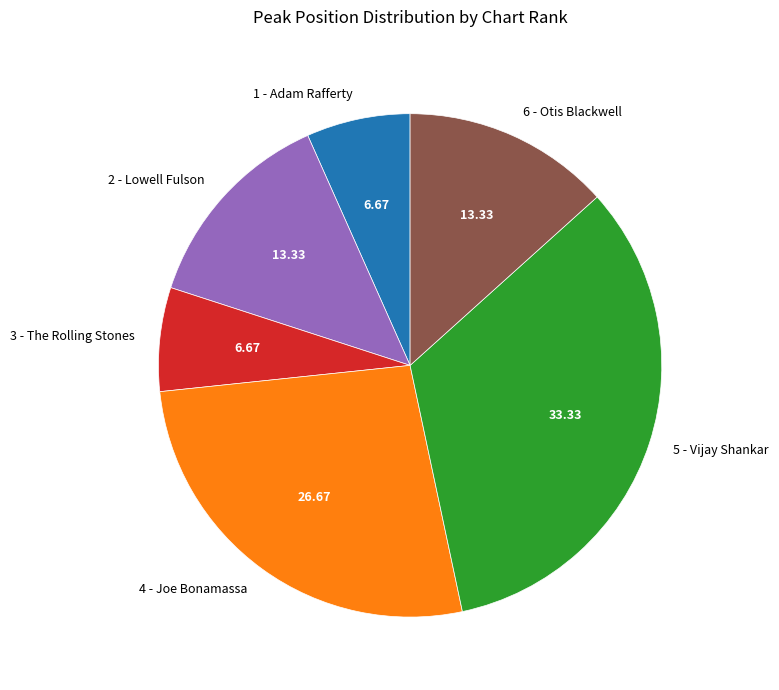

Is it true that 1 - Adam Rafferty is 12% of the pie?

False